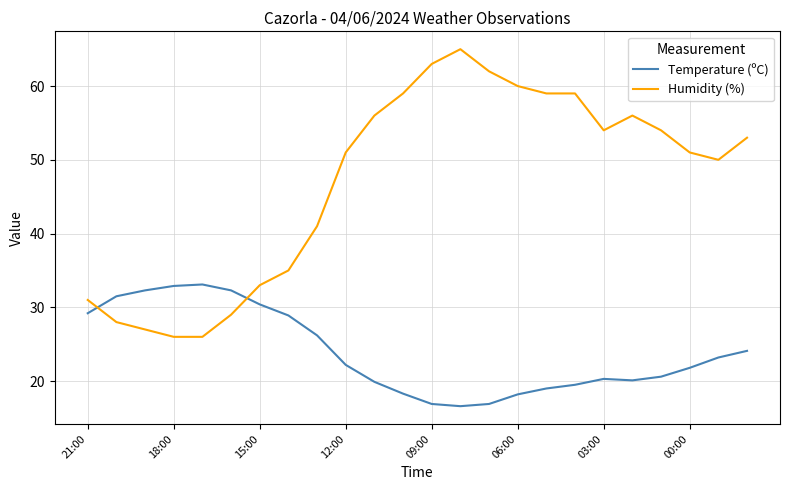

What are all the series names shown in the legend?

Temperature (ºC), Humidity (%)